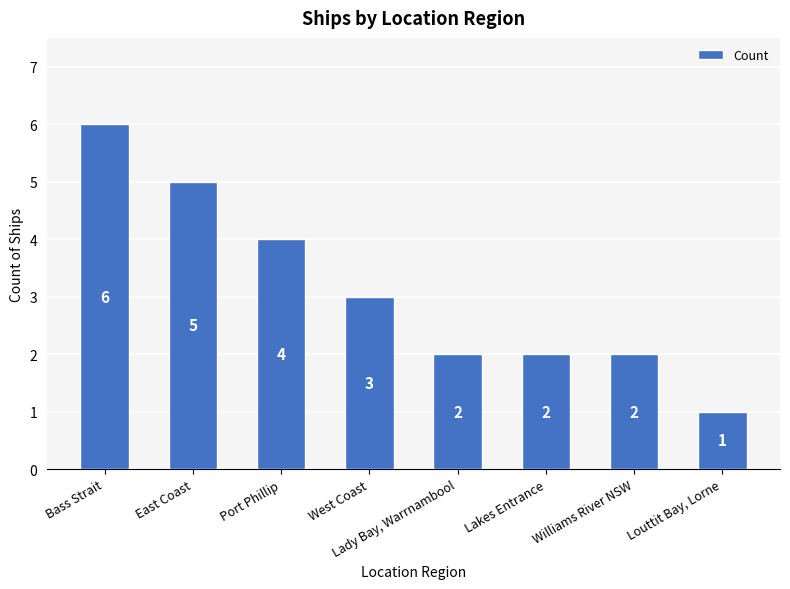

How many data points does each series have?

8